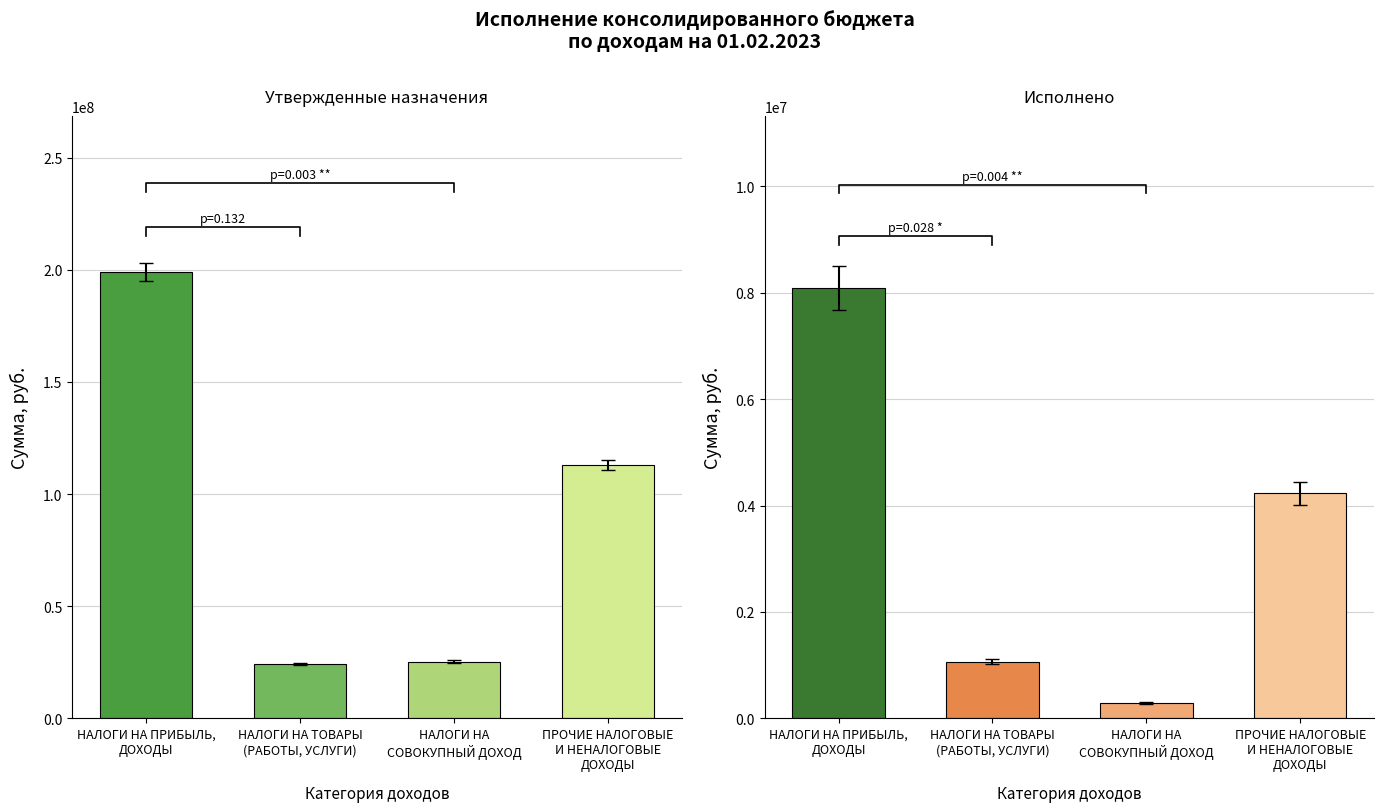

How many data points in Исполнено are less than 4231505?

2